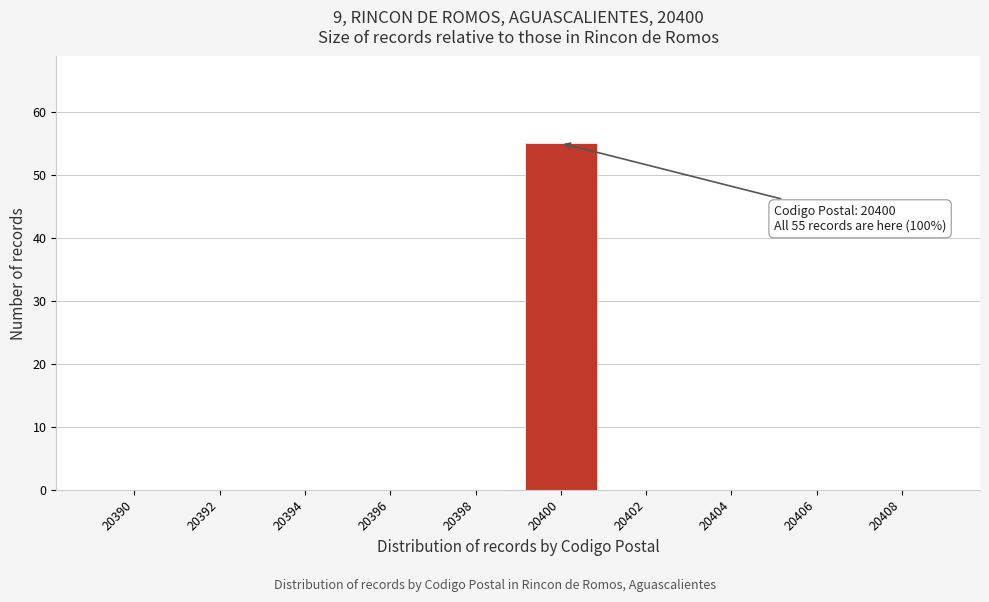

Reading left to right, list all the values displayed in this chart.

20390=0	20392=0	20394=0	20396=0	20398=0	20400=55	20402=0	20404=0	20406=0	20408=0